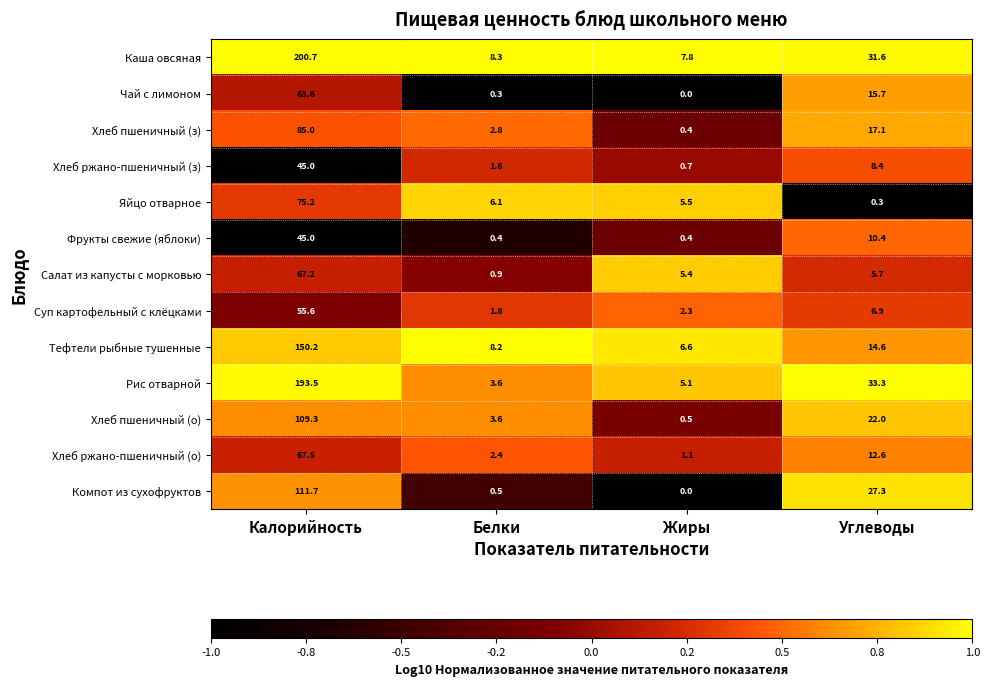

Which series has the largest range (max minus min)?

Каша овсяная